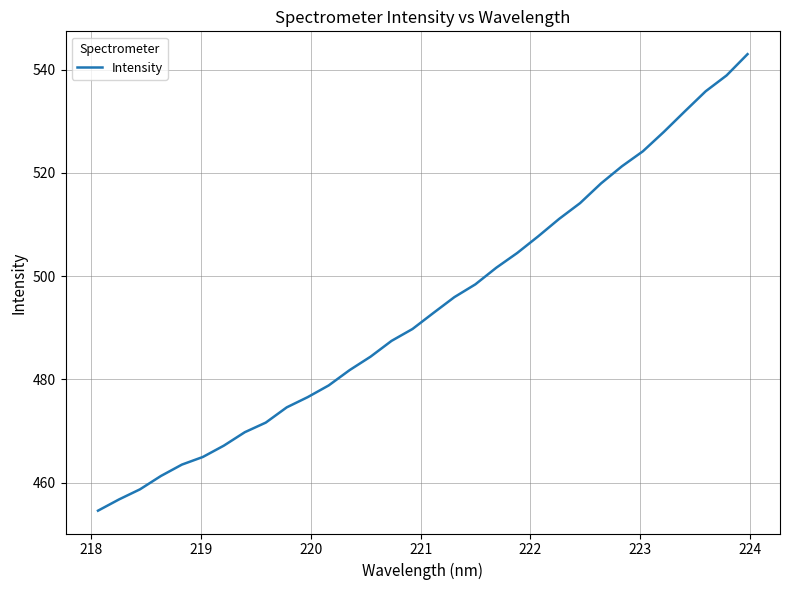

What is the difference between the maximum and minimum values?

88.4